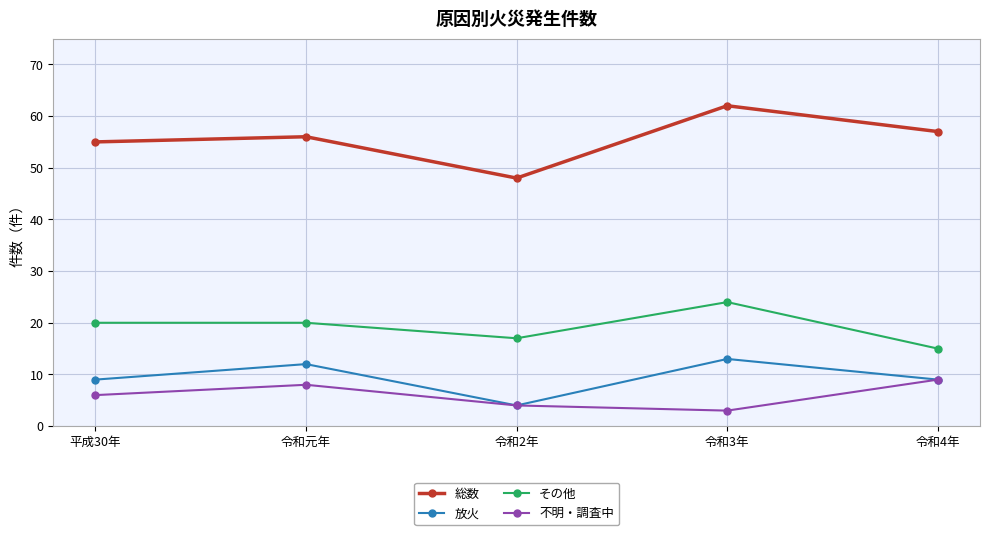

What is the label of the 5th point from the right?

平成30年